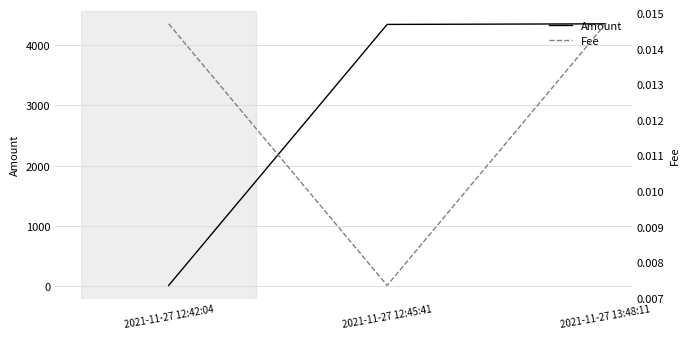

Which category has the lowest value across all series?

2021-11-27 12:45:41